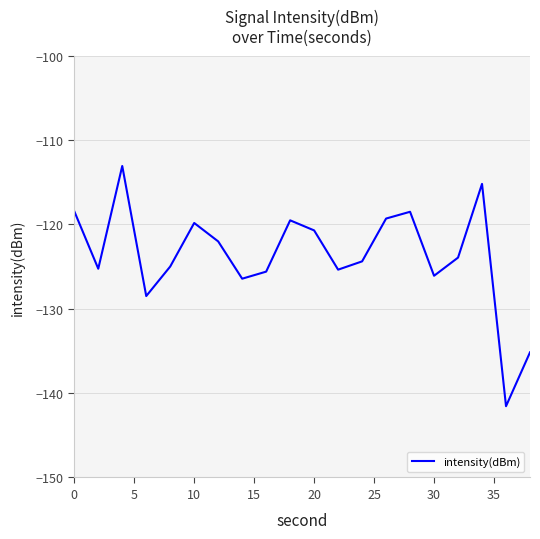

What is the minimum value shown in the chart?

-141.5